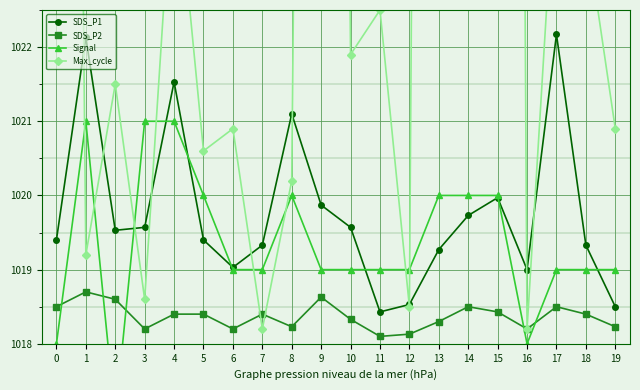

Between which two adjacent categories do Max_cycle and Signal first intersect?

0 and 1